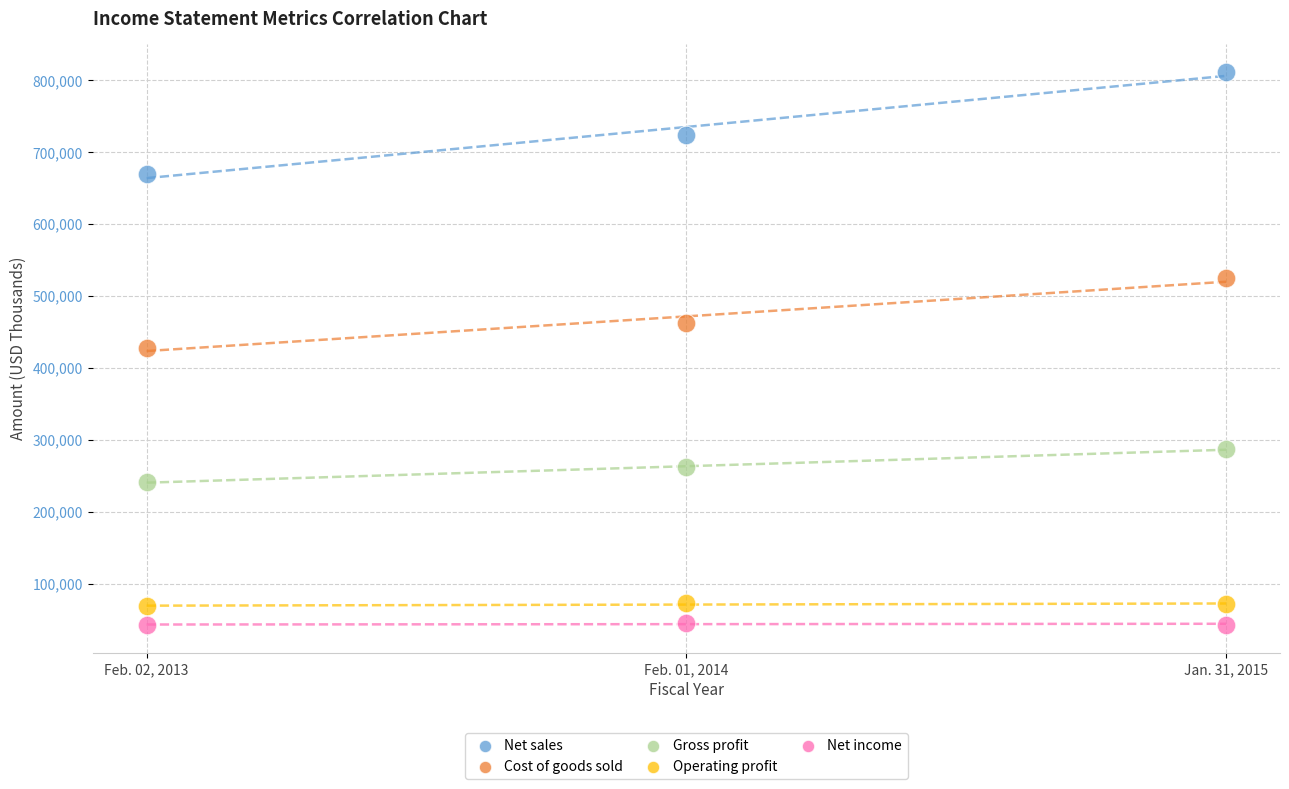

Which series reaches the minimum Y coordinate?

Net income